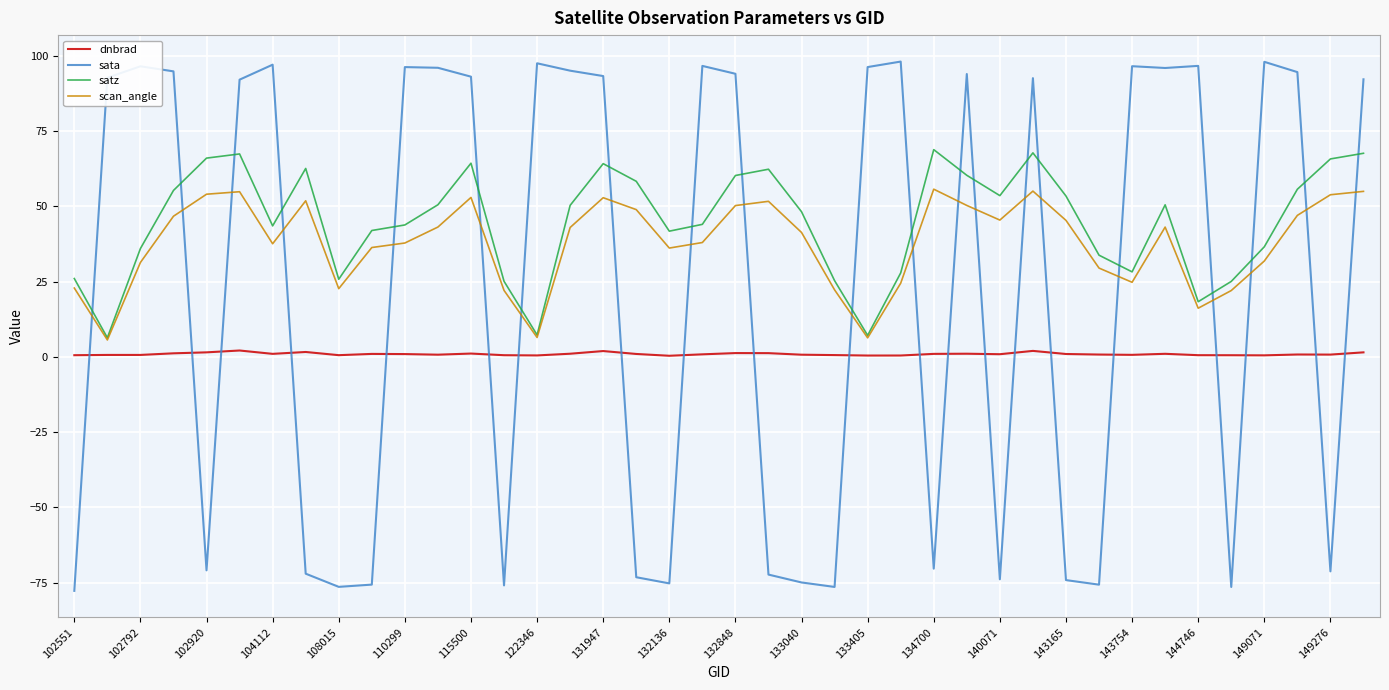

List the series in order of their peak value, lowest first.

dnbrad, scan_angle, satz, sata